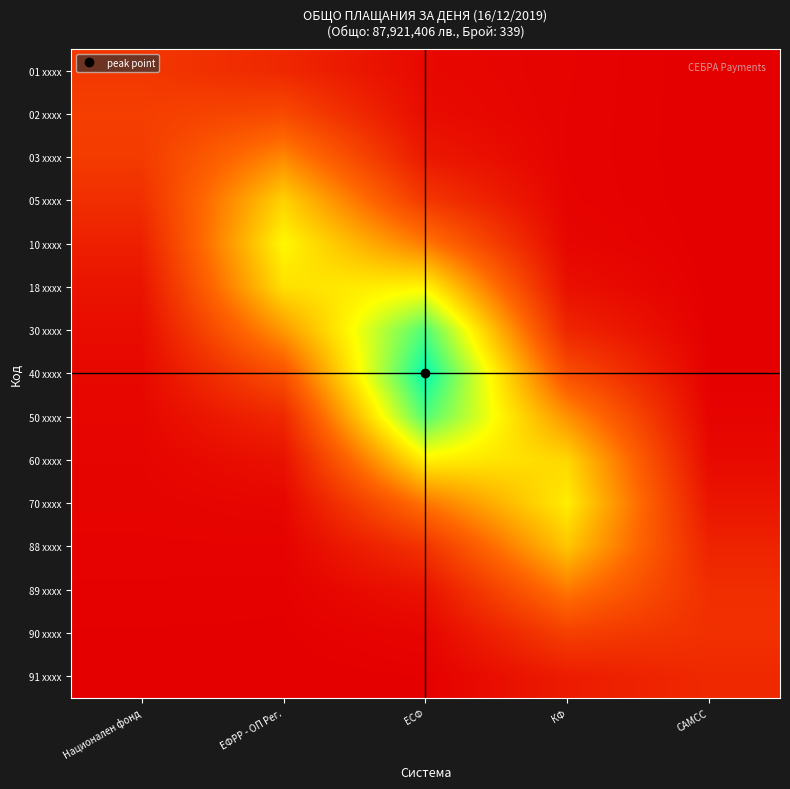

At how many categories does at least one series exceed 7?

1